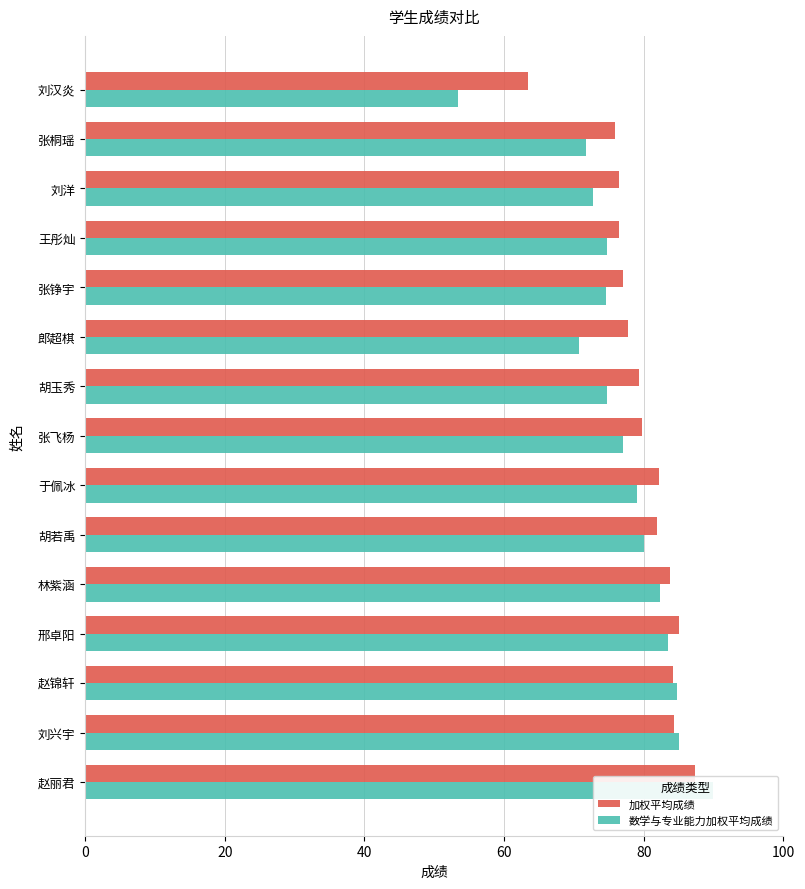

What is the difference between the maximum and minimum values in the 数学与专业能力加权平均成绩 series?

36.5